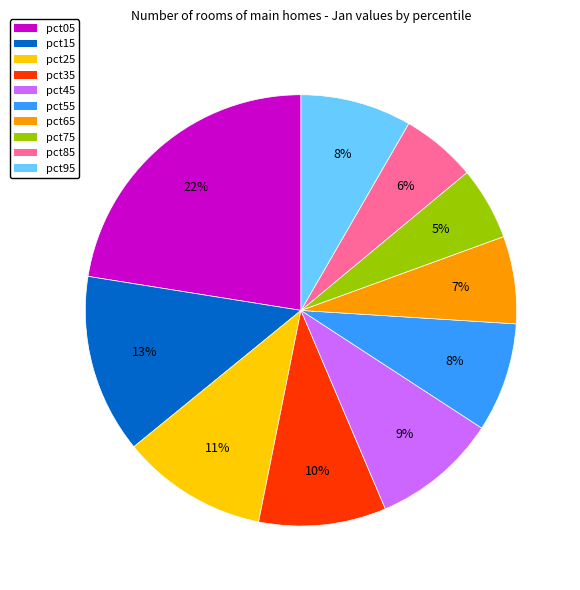

Does pct25 account for over 50% of the chart?

No